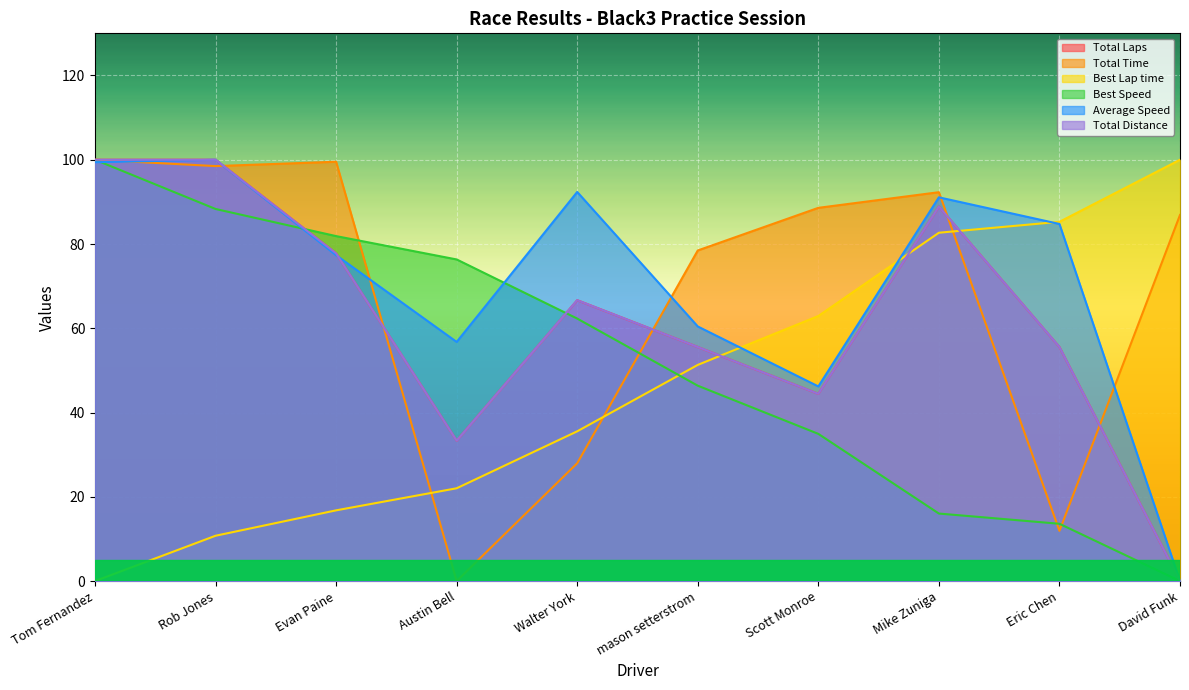

Does the chart display data point markers on the line(s)?

No